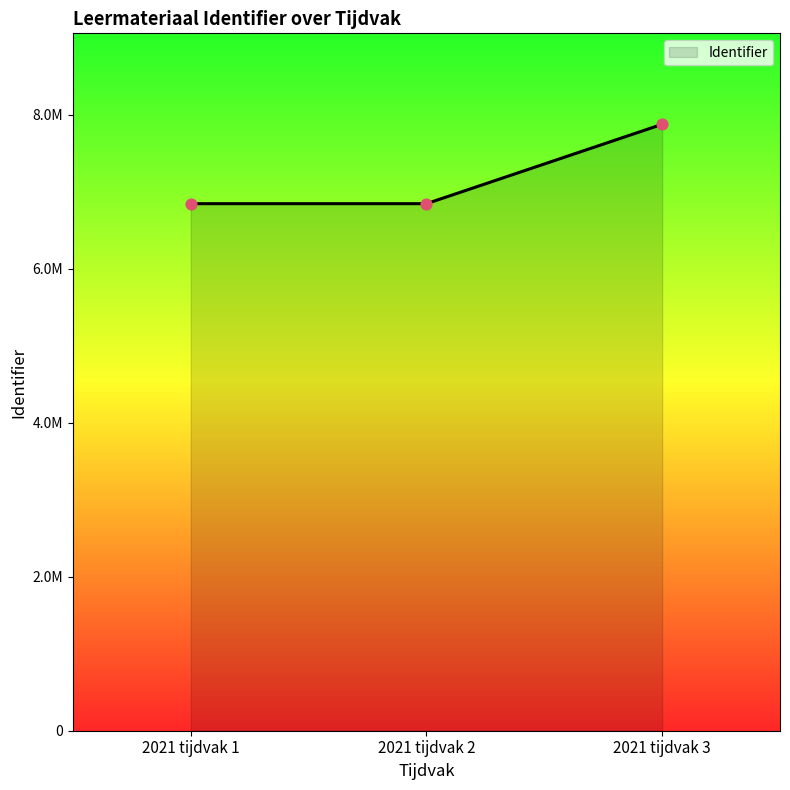

What is the change in value from 2021 tijdvak 1 to 2021 tijdvak 3?

+1031400